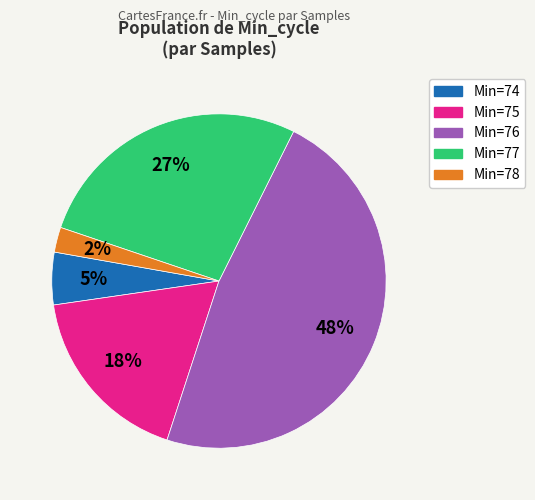

To the nearest percent, what is the average slice percentage?

20%